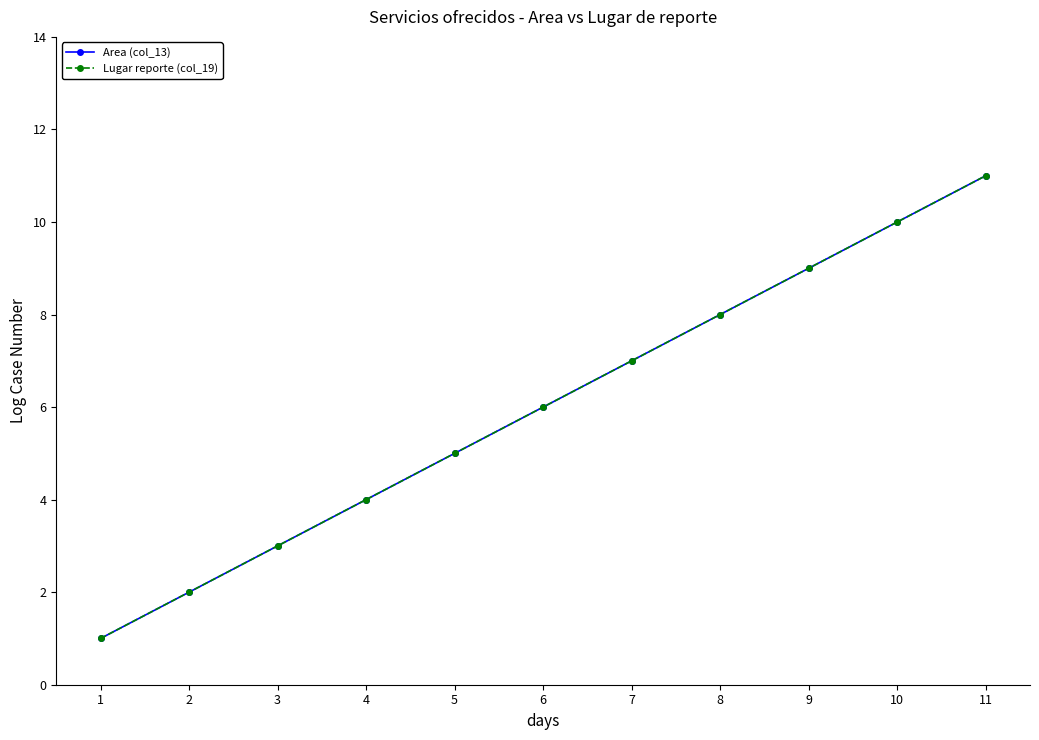

True or false: Area (col_13) and Lugar reporte (col_19) intersect in this chart.

False